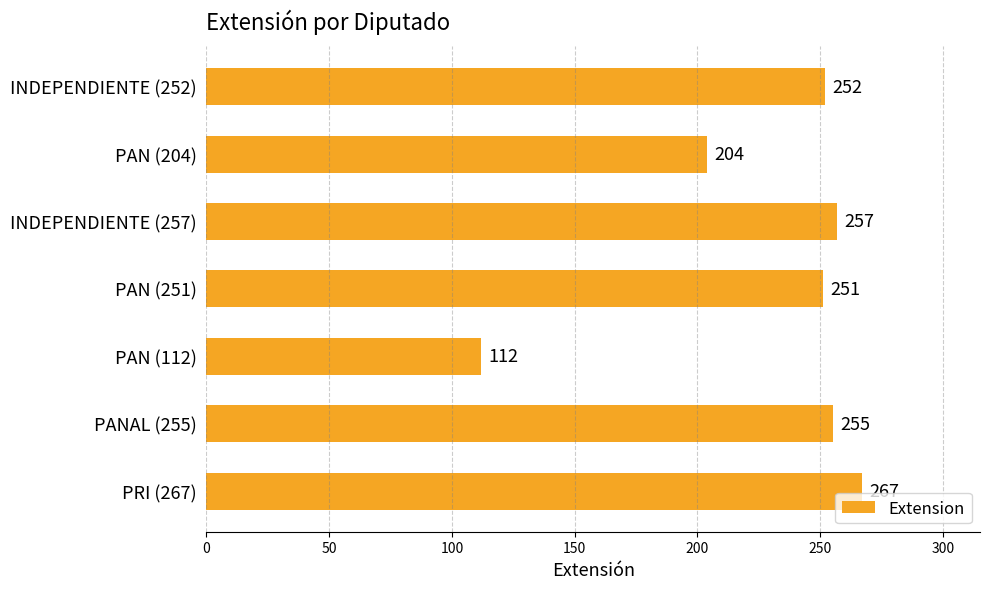

True or false: the data shows 385 at PANAL (255).

False